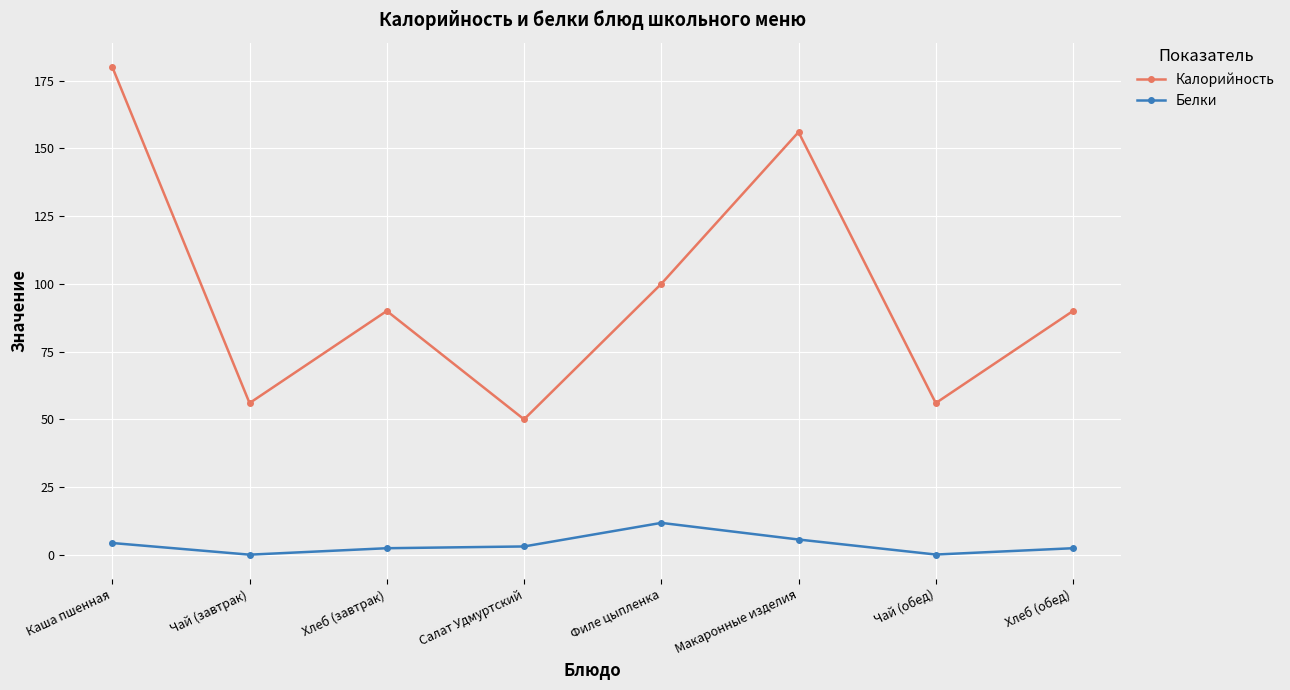

True or false: Белки and Калорийность cross at least once.

False